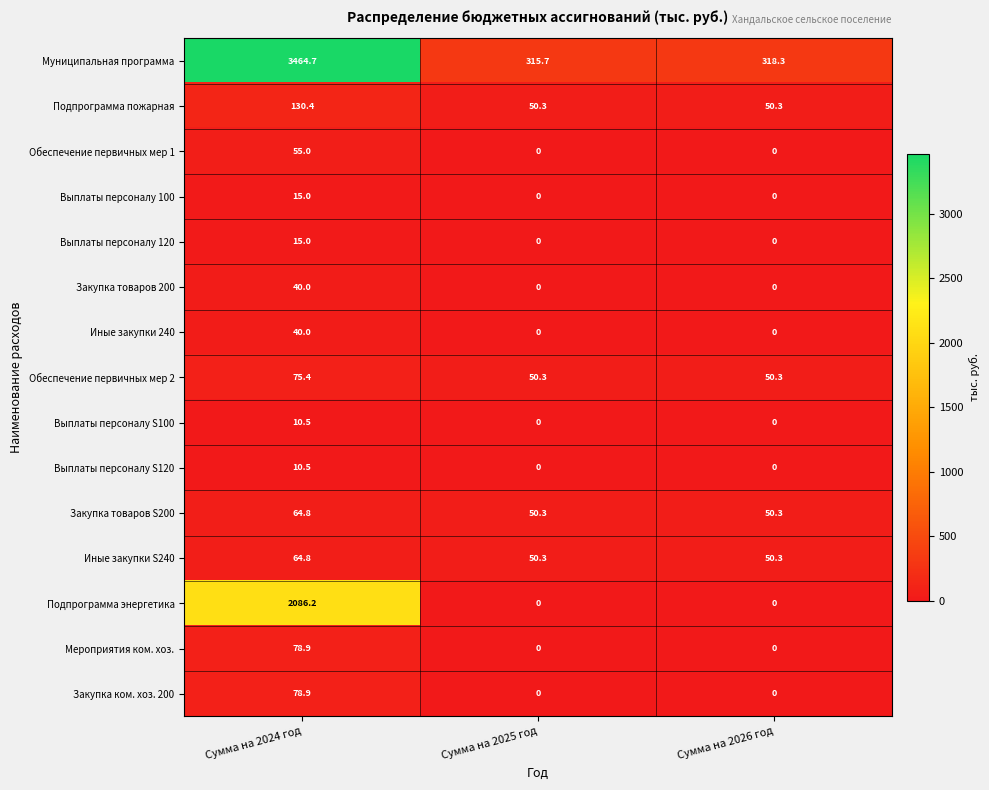

What is the spread (max minus min) of values at Сумма на 2024 год?

3454.2